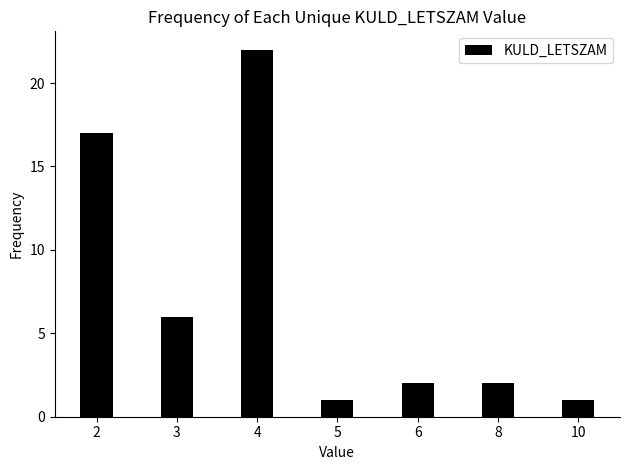

What is the change in value from 5 to 8?

+1